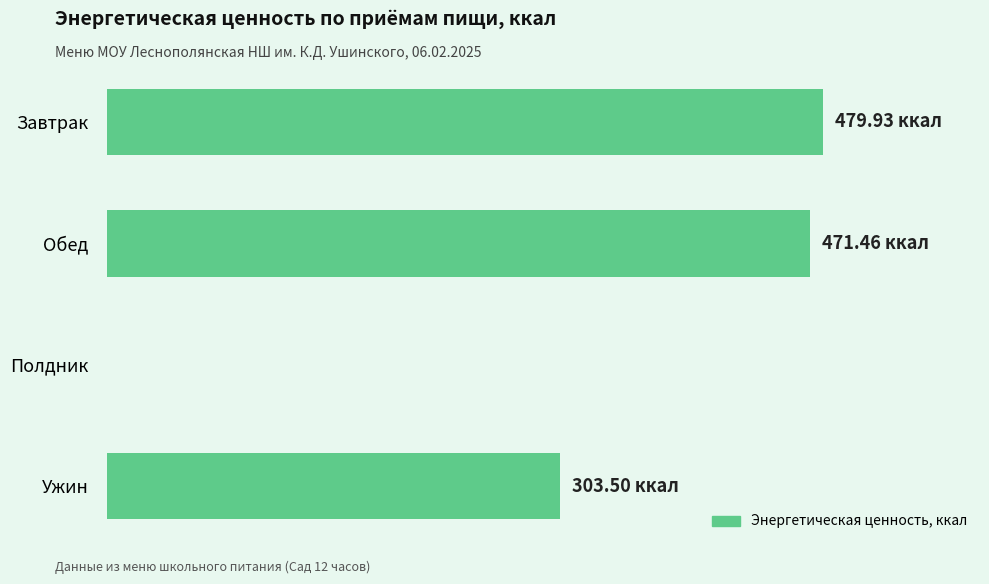

List the labels in order of value, smallest first.

Полдник, Ужин, Обед, Завтрак